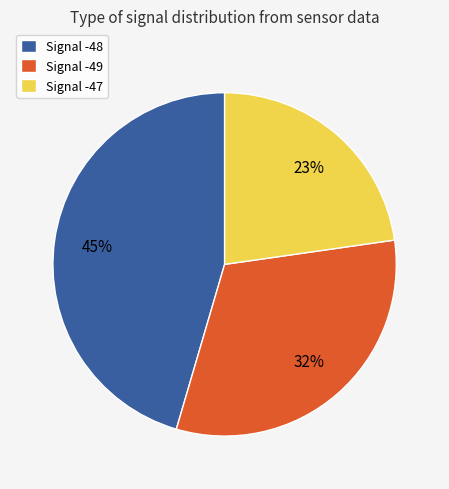

What is the ratio of the value at Signal -49 to the value at Signal -47?

1.4